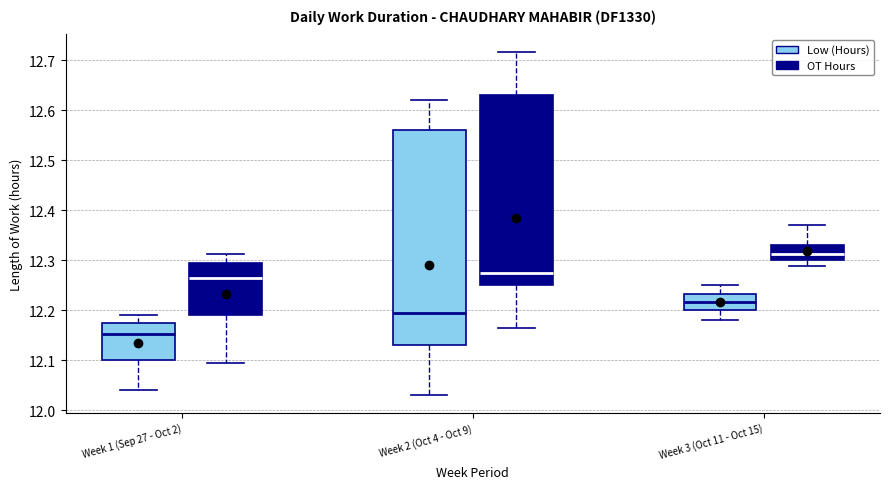

Reading left to right, transcribe this box plot: for each box, give where its median line is, the range the box spans, and where its two whiskers end, as read against the y-axis. The values are not printed on the chart, so give them approximately, as read against the axis.

Week 1 (Sep 27 - Oct 2) (Low (Hours)): median 12.15, box 12.10 to 12.18, whiskers 12.04 to 12.19
Week 1 (Sep 27 - Oct 2) (OT Hours): median 12.27, box 12.19 to 12.29, whiskers 12.09 to 12.31
Week 2 (Oct 4 - Oct 9) (Low (Hours)): median 12.20, box 12.13 to 12.56, whiskers 12.03 to 12.62
Week 2 (Oct 4 - Oct 9) (OT Hours): median 12.27, box 12.25 to 12.63, whiskers 12.16 to 12.72
Week 3 (Oct 11 - Oct 15) (Low (Hours)): median 12.22, box 12.20 to 12.23, whiskers 12.18 to 12.25
Week 3 (Oct 11 - Oct 15) (OT Hours): median 12.31, box 12.30 to 12.33, whiskers 12.29 to 12.37